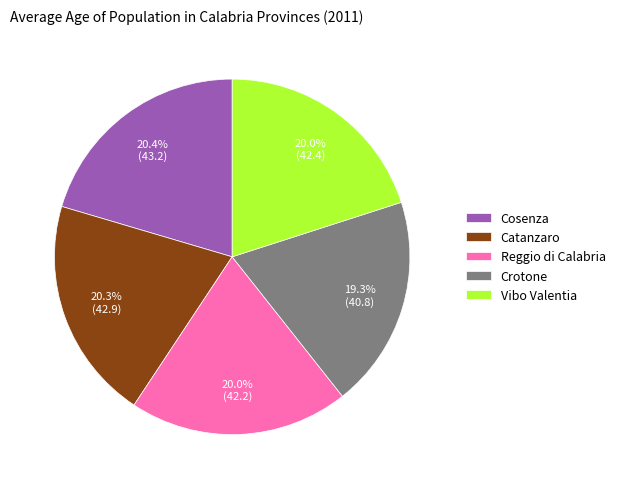

To the nearest percent, what percentage of the pie is Catanzaro?

20%